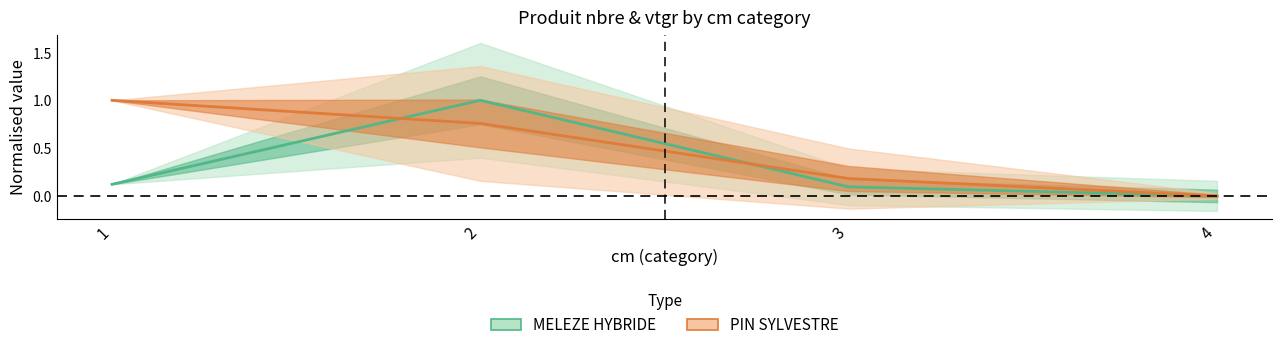

Does the chart have visible grid lines?

No